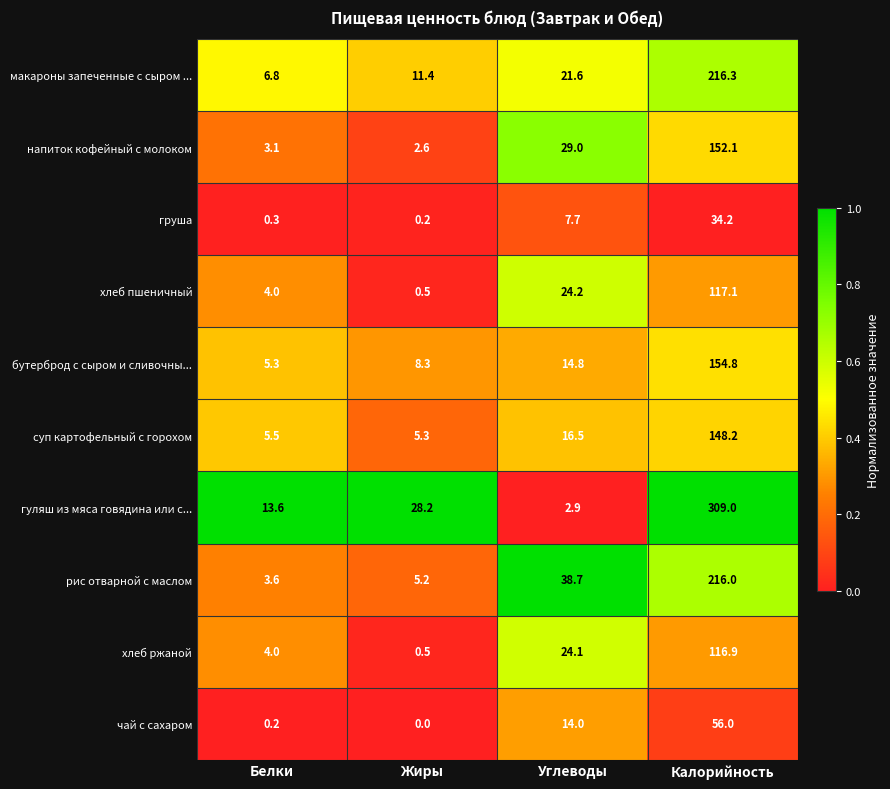

What is the difference between the напиток кофейный с молоком values at Белки and Жиры?

0.5